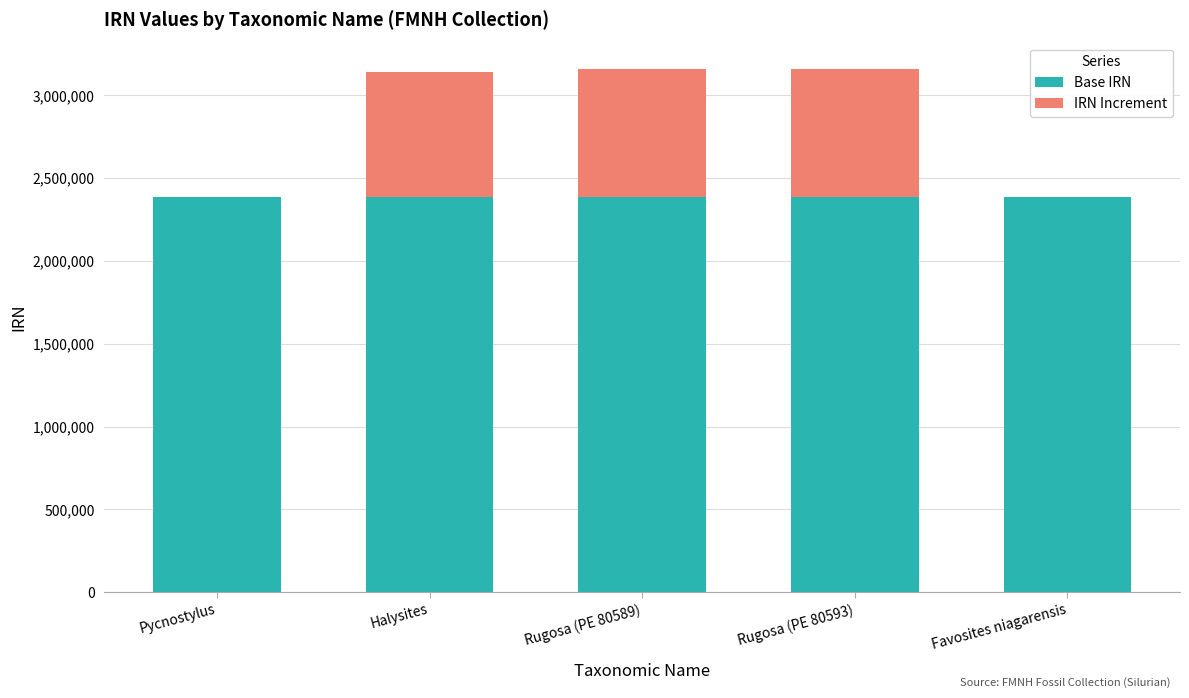

Reading left to right, list the values for the Base IRN series.

Pycnostylus=2383521	Halysites=2383521	Rugosa (PE 80589)=2383521	Rugosa (PE 80593)=2383521	Favosites niagarensis=2383521